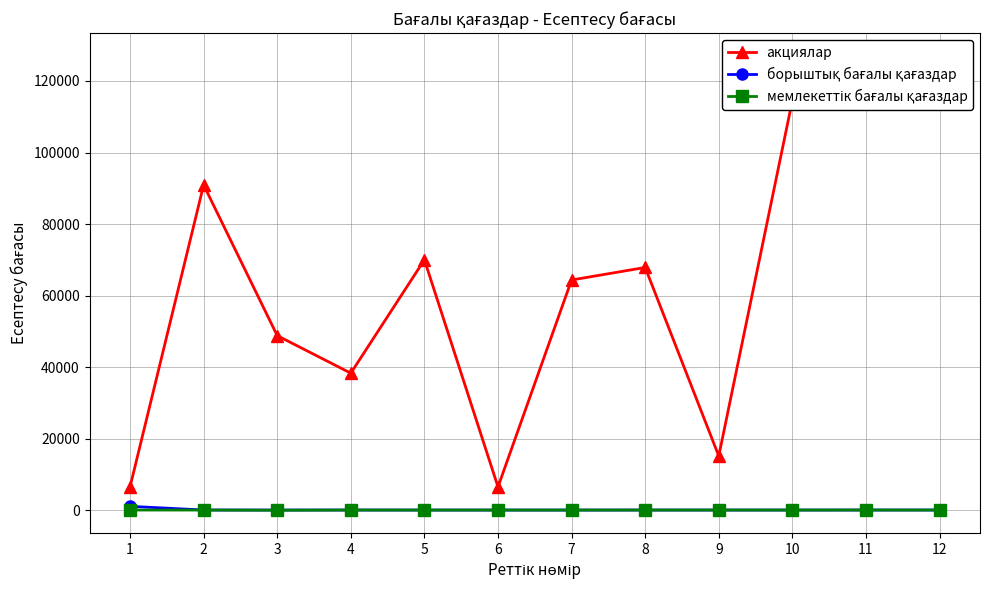

At which category does the chart reach its minimum across all series?

3